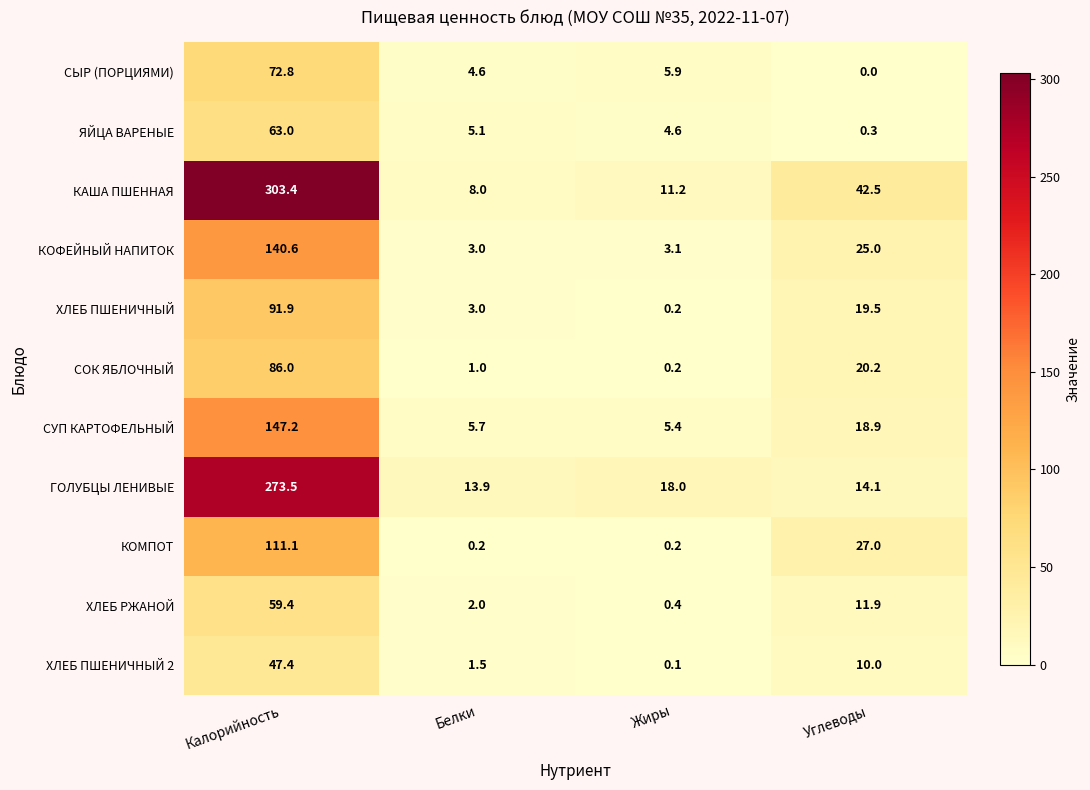

Count the number of categories in the chart.

4